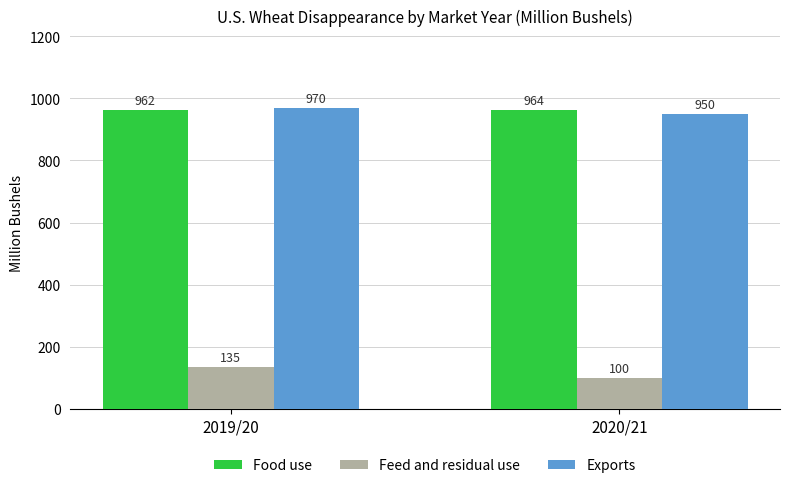

What are all the series names shown in the legend?

Food use, Feed and residual use, Exports